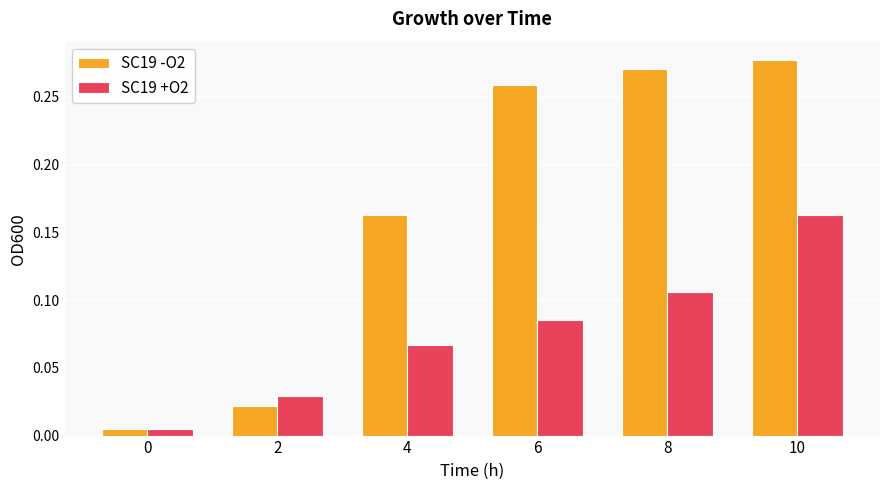

What is the sum of all SC19 +O2 values?

0.5